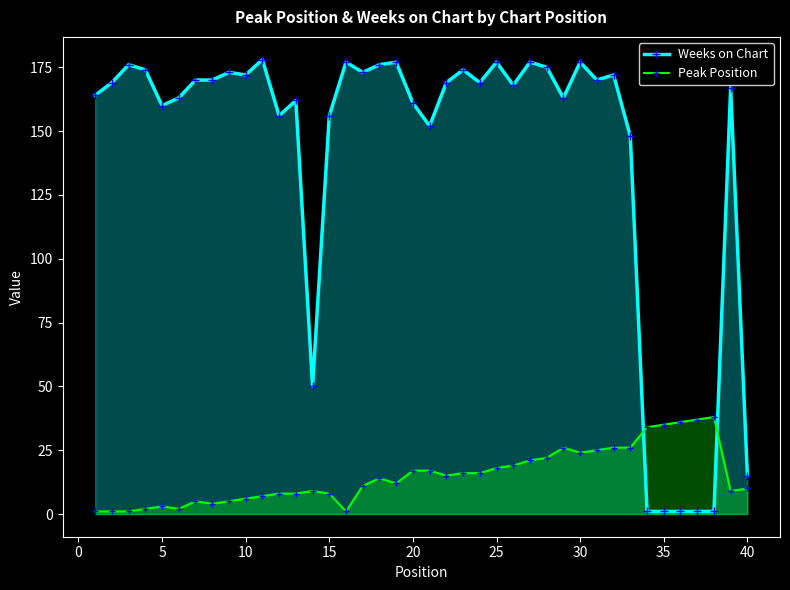

How many interior local valleys does the Peak Position series have?

7